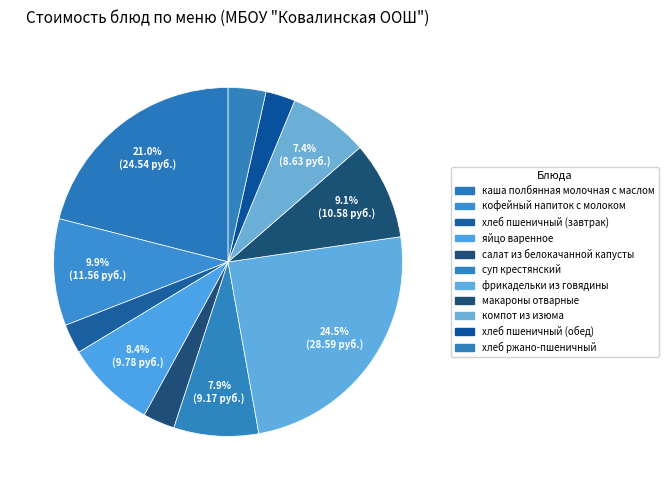

Is it true that фрикадельки из говядины is 24% of the pie?

True